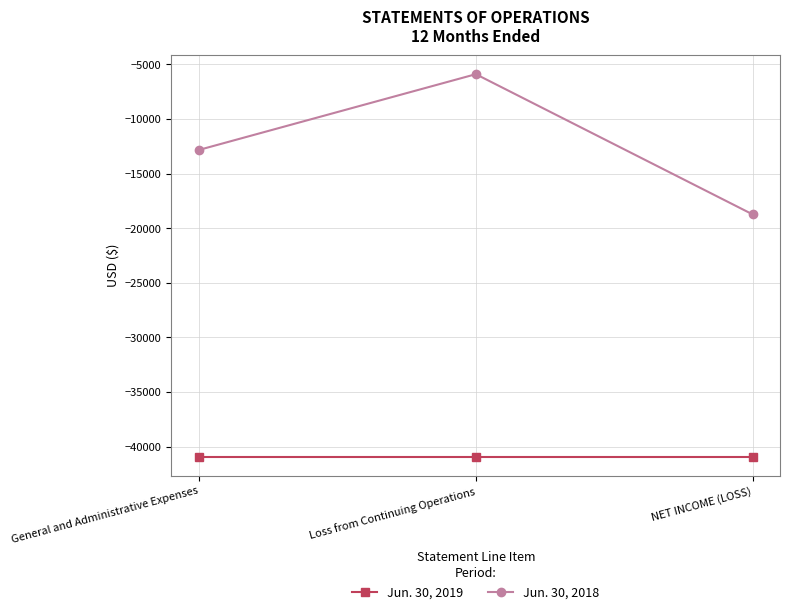

At NET INCOME (LOSS), list the series in order from largest to smallest.

Jun. 30, 2018, Jun. 30, 2019